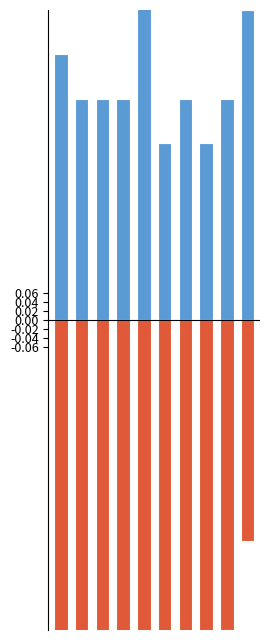

What are all the series names shown in the legend?

Zuzüge, Fortzüge